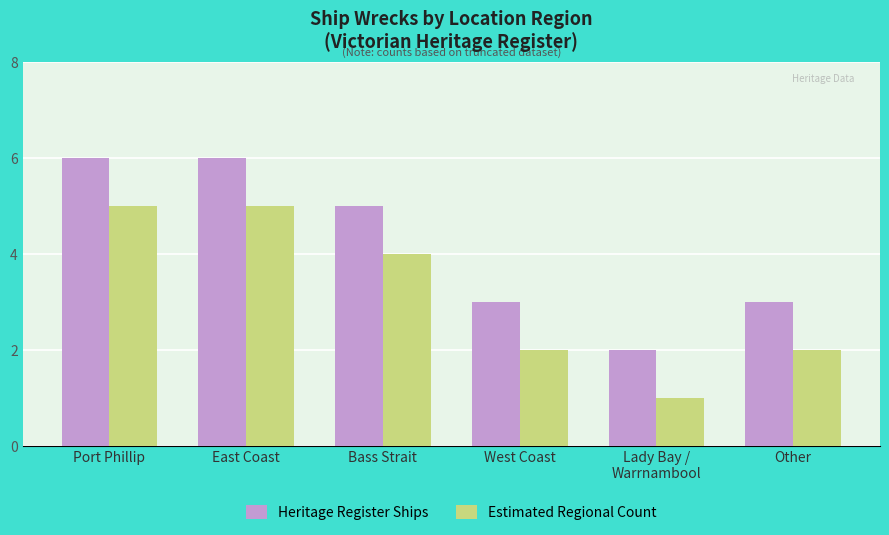

How many categories are shown in the chart?

6